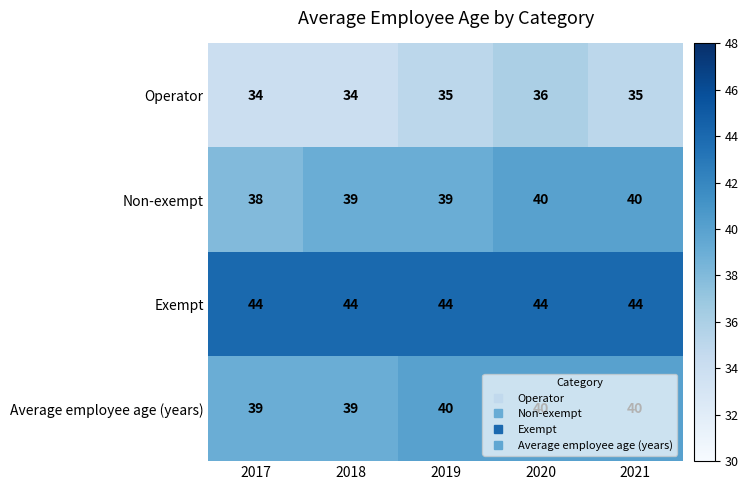

True or false: Exempt has a value of 44 at 2020.

True